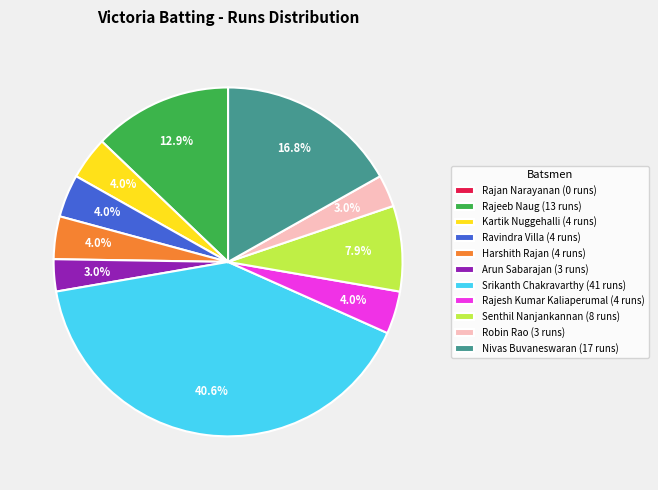

To the nearest percent, what percentage of the pie is Ravindra Villa?

4%